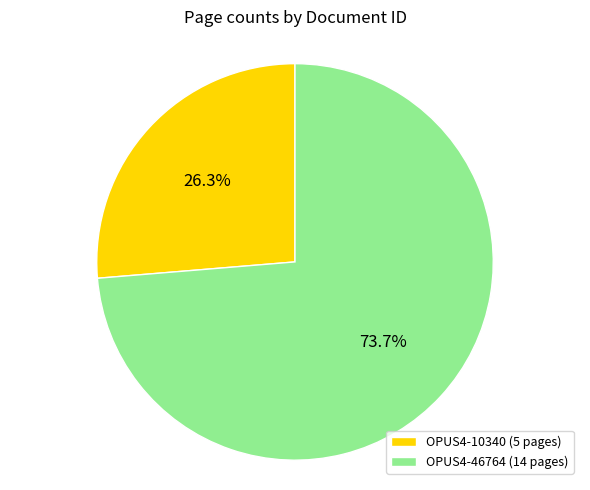

Which slice is the smallest?

OPUS4-10340